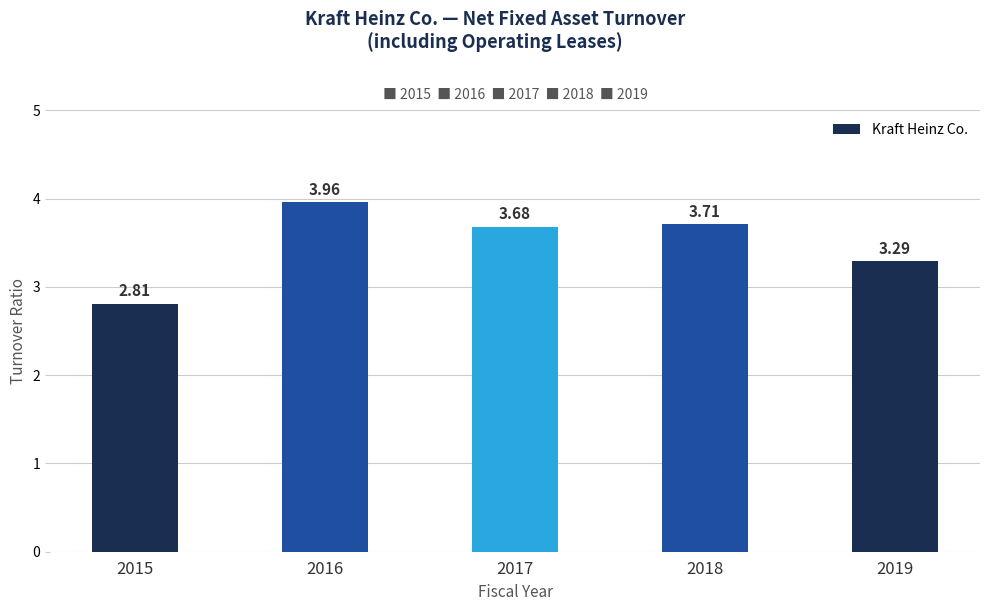

What is the change in value from 2016 to 2019?

-0.7